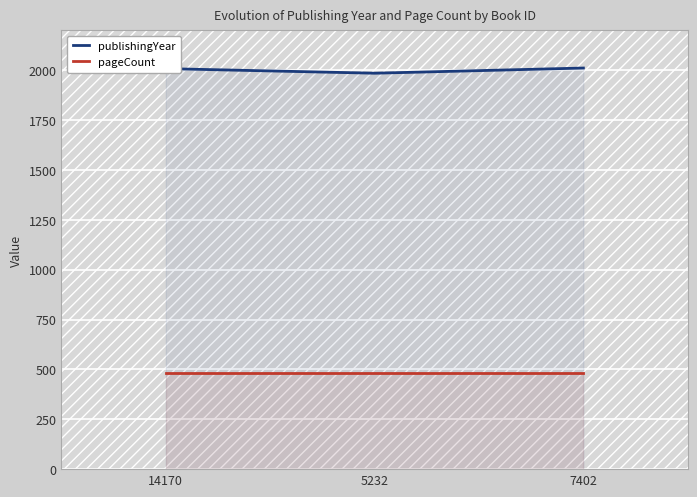

What is the difference between the maximum and minimum values in the publishingYear series?

26